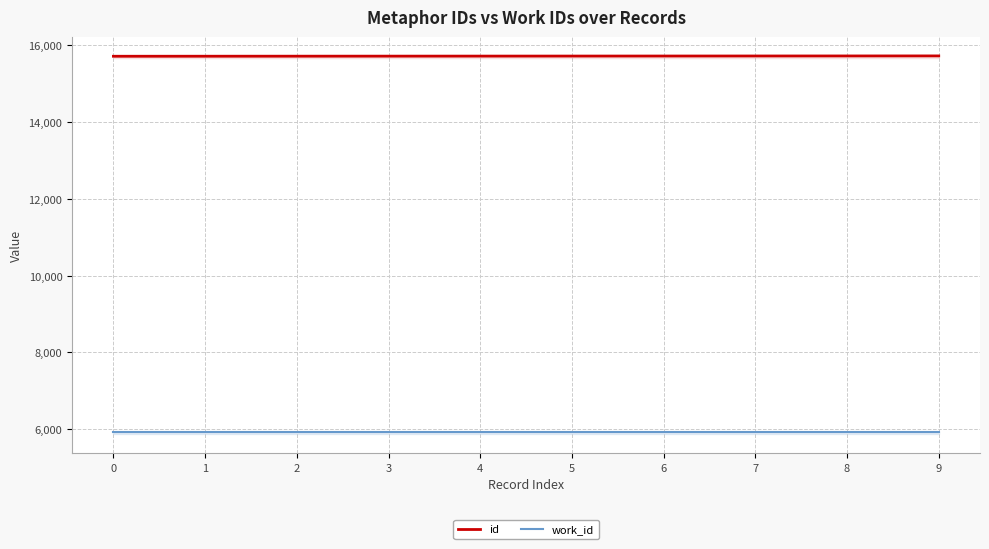

What is the spread (max minus min) of values at 4?

9786